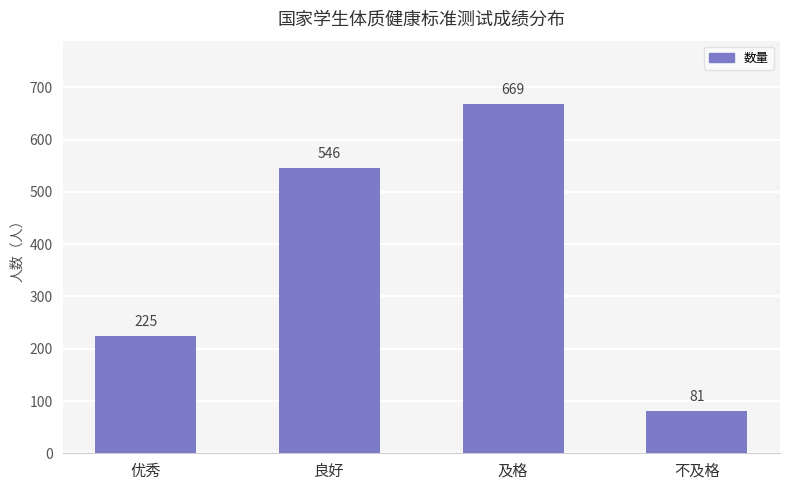

How many values are between 225 and 669?

3